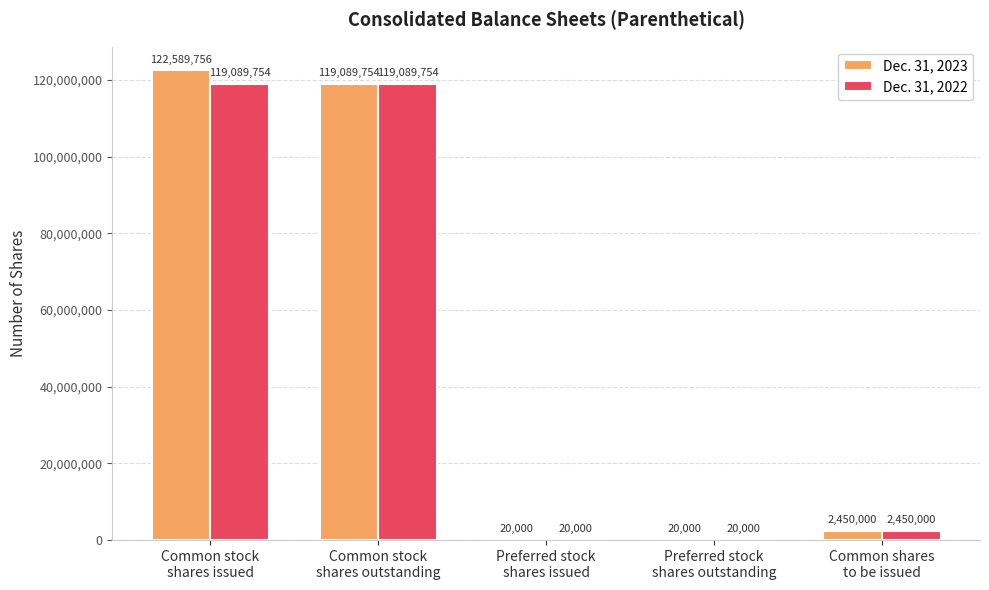

How many distinct data groups are displayed?

2